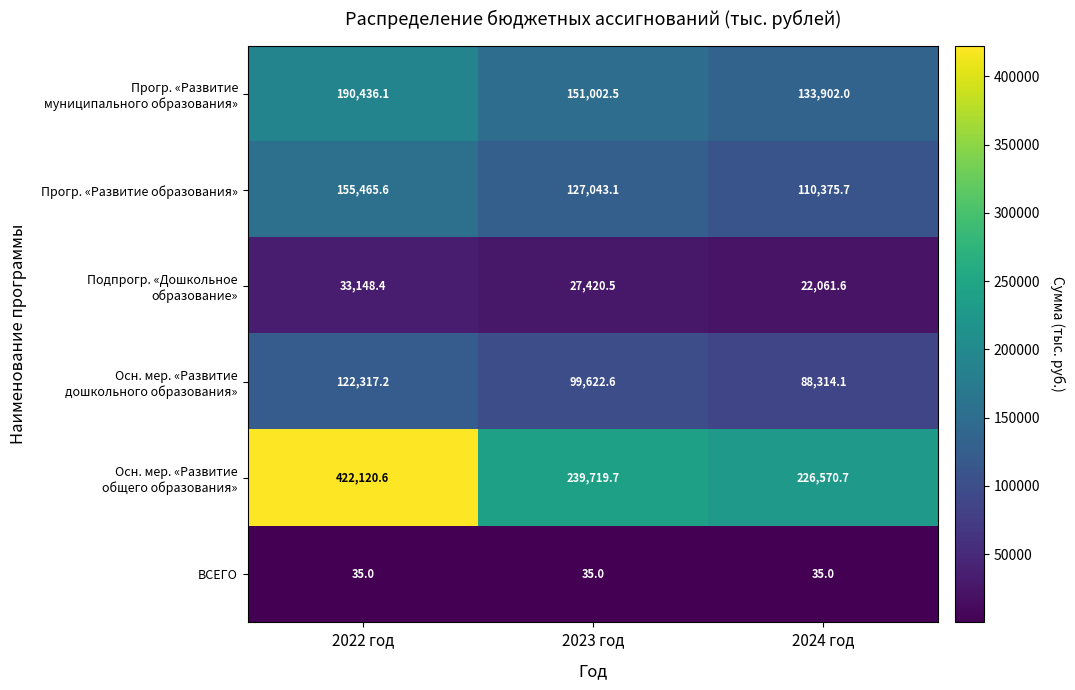

What is the difference between the highest and lowest values at 2023 год?

239684.7